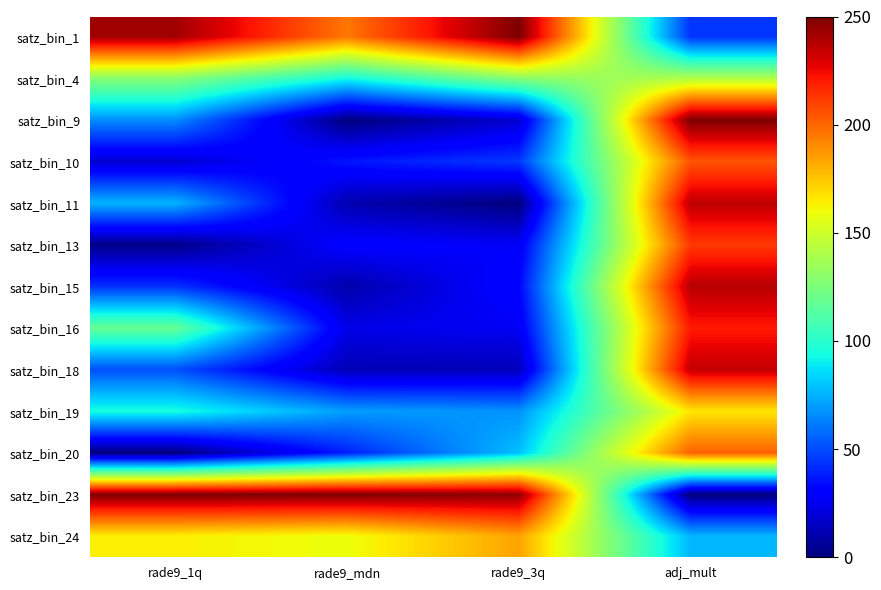

Reading right to left, transcribe all the data shown in this chart.

satz_bin_1: adj_mult=44.0	rade9_3q=250.0	rade9_mdn=195.8	rade9_1q=242.3
satz_bin_4: adj_mult=141.2	rade9_3q=129.1	rade9_mdn=93.3	rade9_1q=128.6
satz_bin_9: adj_mult=250.0	rade9_3q=18.1	rade9_mdn=0.0	rade9_1q=66.3
satz_bin_10: adj_mult=204.8	rade9_3q=45.2	rade9_mdn=36.5	rade9_1q=18.1
satz_bin_11: adj_mult=236.1	rade9_3q=0.0	rade9_mdn=10.9	rade9_1q=75.8
satz_bin_13: adj_mult=212.2	rade9_3q=26.6	rade9_mdn=30.3	rade9_1q=2.2
satz_bin_15: adj_mult=237.5	rade9_3q=32.0	rade9_mdn=9.8	rade9_1q=43.6
satz_bin_16: adj_mult=220.5	rade9_3q=25.9	rade9_mdn=23.4	rade9_1q=118.2
satz_bin_18: adj_mult=234.7	rade9_3q=13.0	rade9_mdn=12.0	rade9_1q=50.9
satz_bin_19: adj_mult=166.2	rade9_3q=67.4	rade9_mdn=70.1	rade9_1q=95.0
satz_bin_20: adj_mult=201.8	rade9_3q=78.7	rade9_mdn=38.9	rade9_1q=0.0
satz_bin_23: adj_mult=0.0	rade9_3q=245.9	rade9_mdn=250.0	rade9_1q=250.0
satz_bin_24: adj_mult=76.5	rade9_3q=184.1	rade9_mdn=159.2	rade9_1q=163.6